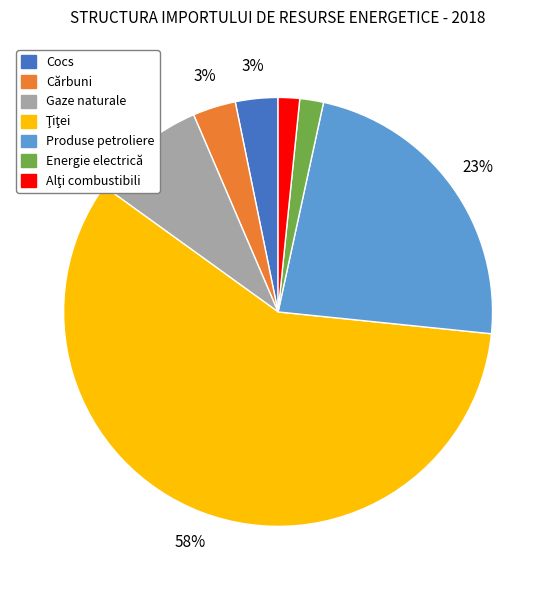

To the nearest percent, what is the difference between the Energie electrică and Cărbuni slice percentages?

1%